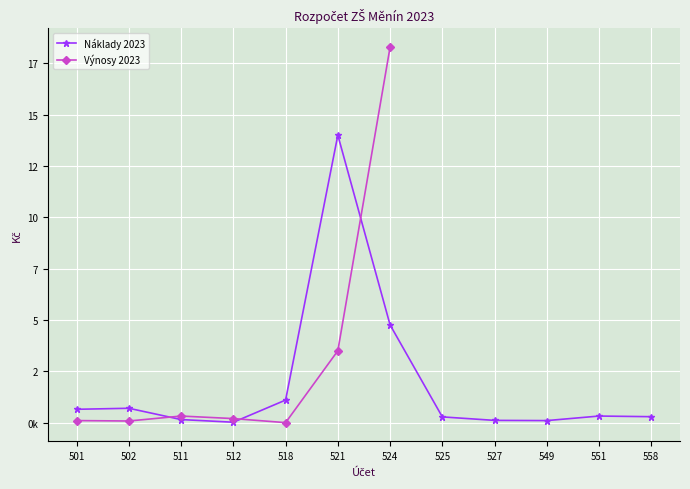

Count the number of categories in the chart.

12